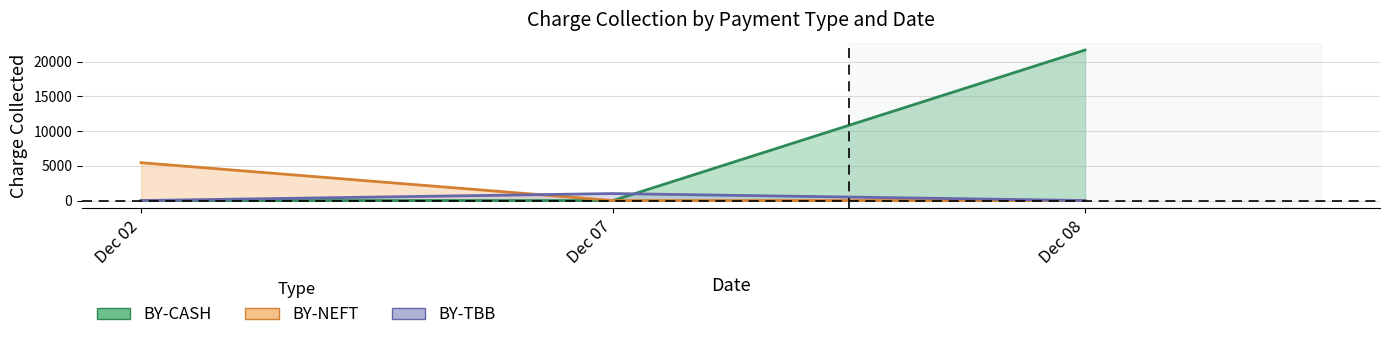

The value at BY-NEFT is 5446. True or false?

True